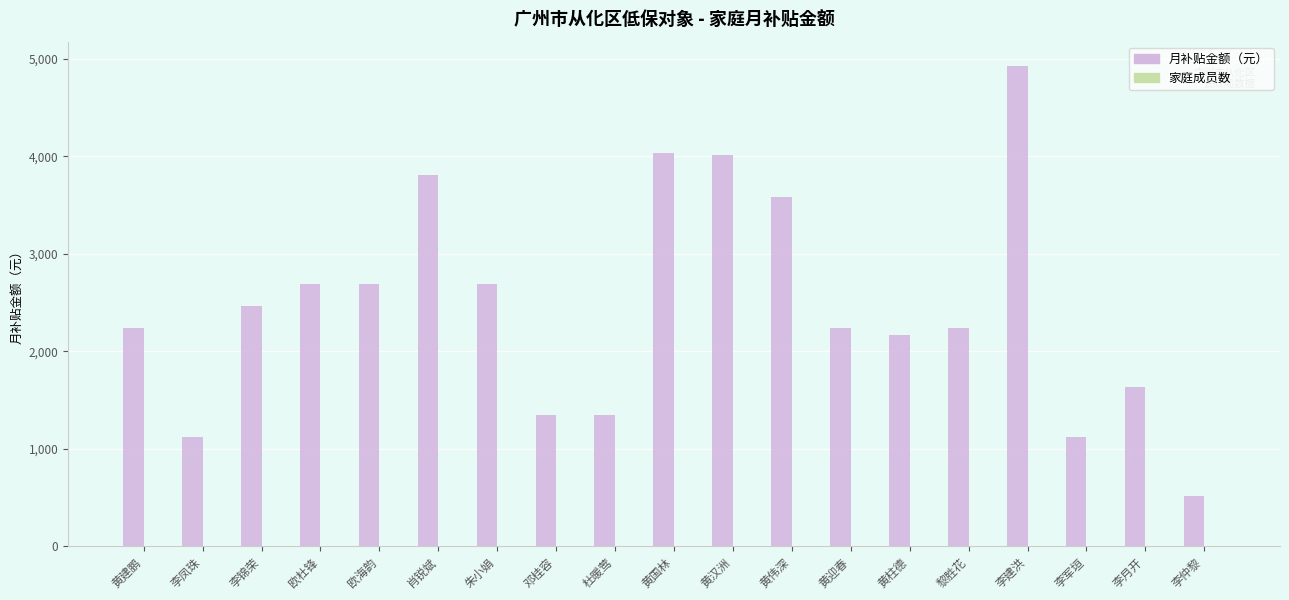

Which series changed the most between 黄汉洲 and 李月开?

月补贴金额（元）